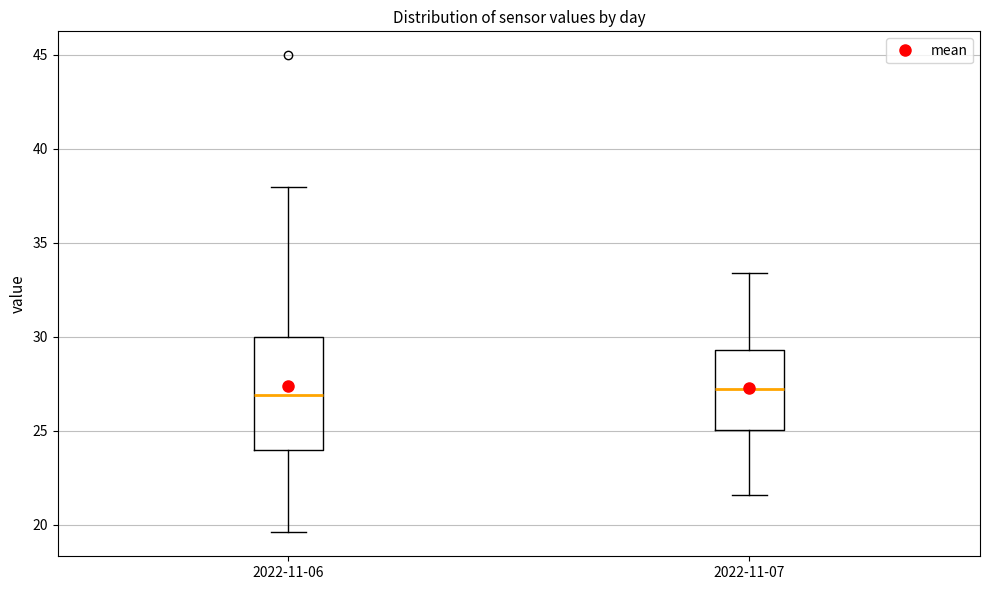

Reading left to right, transcribe this box plot: for each box, give where its median line is, the range the box spans, and where its two whiskers end, as read against the y-axis. The values are not printed on the chart, so give them approximately, as read against the axis.

2022-11-06: median 27.0, box 24.0 to 30.0, whiskers 19.5 to 38.0
2022-11-07: median 27.5, box 25.0 to 29.5, whiskers 21.5 to 33.5